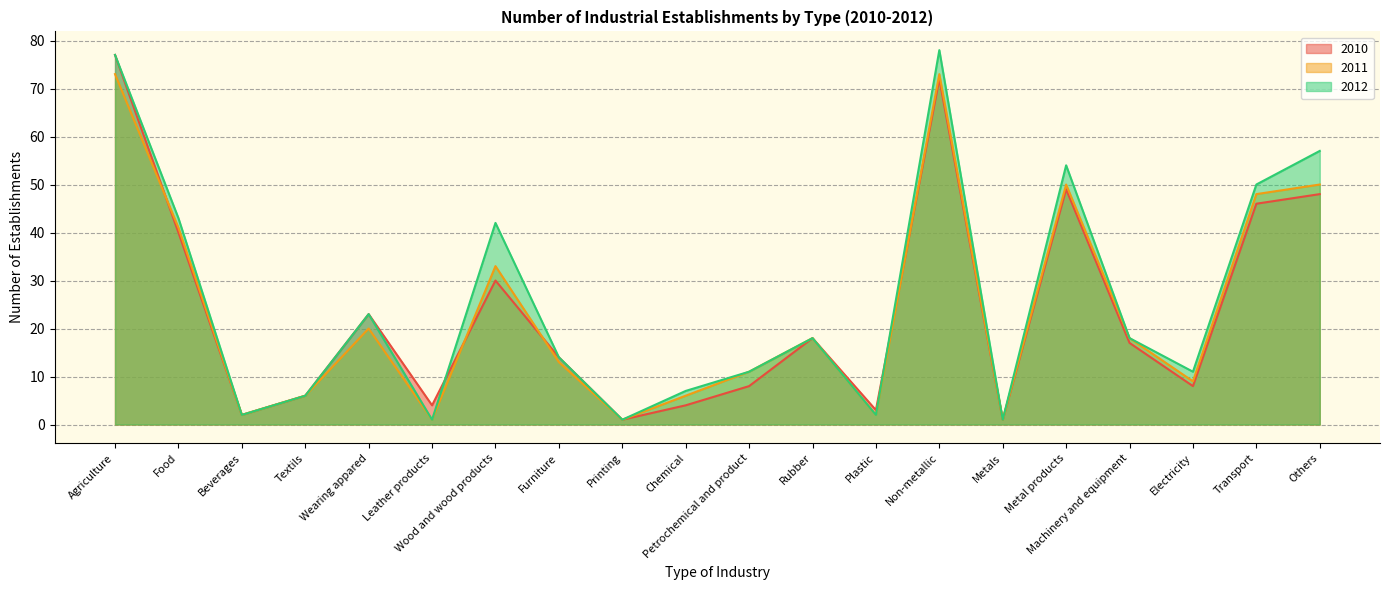

How many lines are shown in the chart?

3